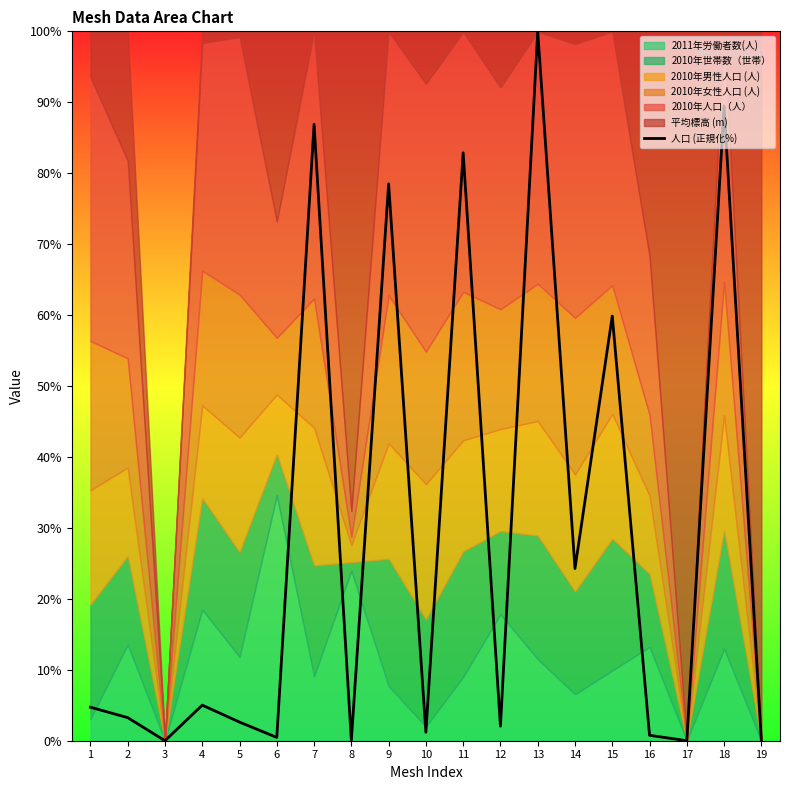

How many points are lower than both their immediate neighbors (excluding endpoints)?

7